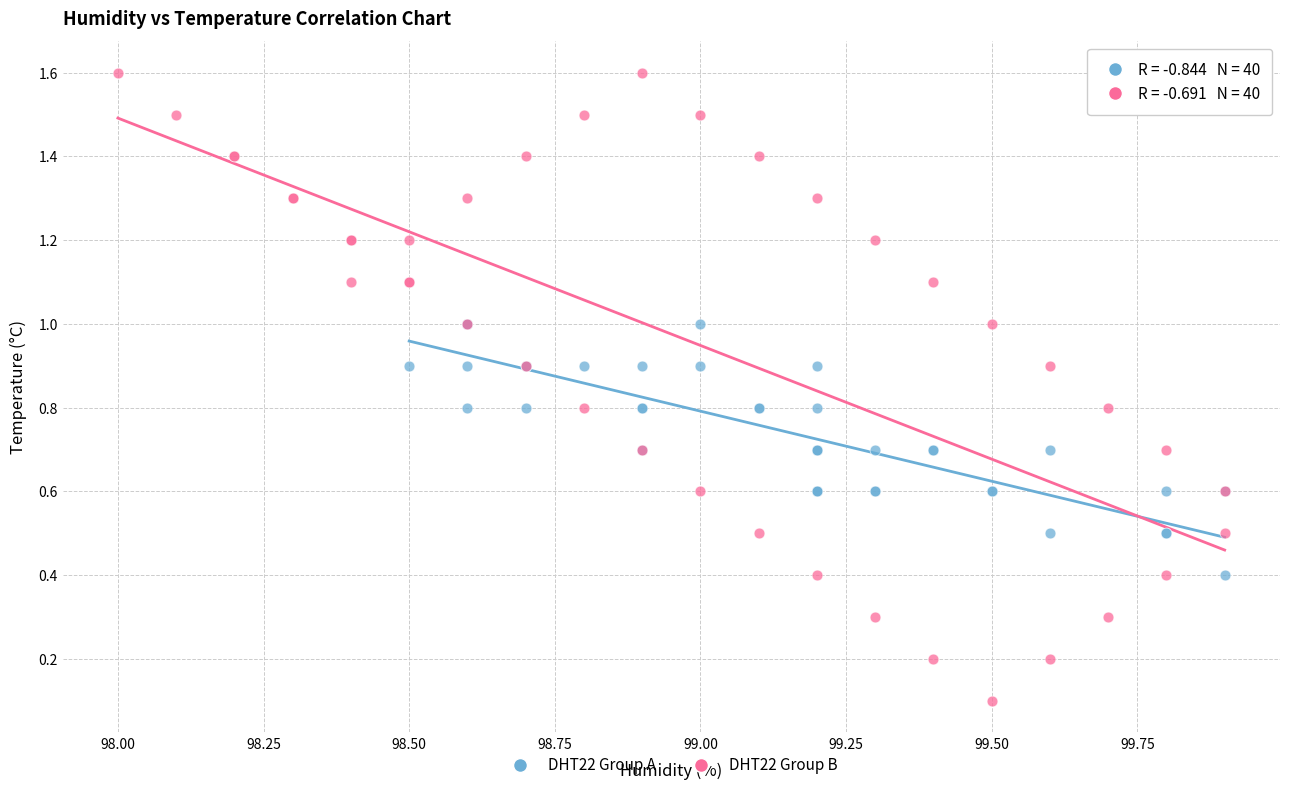

Which series has the largest Y range (max minus min)?

DHT22 Group B